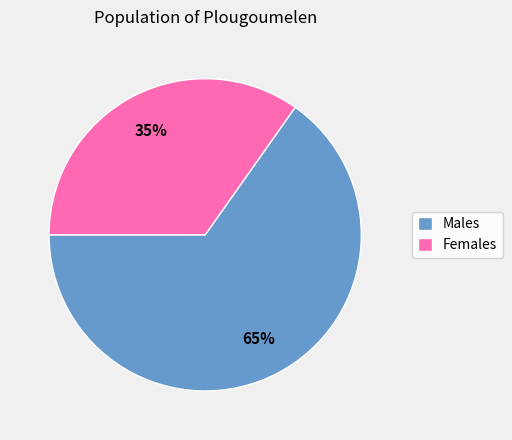

Combined, do Females and Males account for over 50%?

Yes